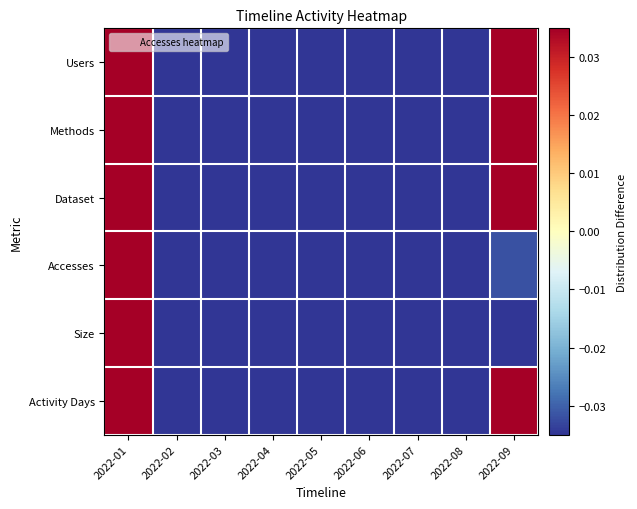

Reading left to right, what are all the values shown in this chart?

Users: 2022-01=0.0	2022-02=-0.0	2022-03=-0.0	2022-04=-0.0	2022-05=-0.0	2022-06=-0.0	2022-07=-0.0	2022-08=-0.0	2022-09=0.0
Methods: 2022-01=0.0	2022-02=-0.0	2022-03=-0.0	2022-04=-0.0	2022-05=-0.0	2022-06=-0.0	2022-07=-0.0	2022-08=-0.0	2022-09=0.0
Dataset: 2022-01=0.0	2022-02=-0.0	2022-03=-0.0	2022-04=-0.0	2022-05=-0.0	2022-06=-0.0	2022-07=-0.0	2022-08=-0.0	2022-09=0.0
Accesses: 2022-01=0.0	2022-02=-0.0	2022-03=-0.0	2022-04=-0.0	2022-05=-0.0	2022-06=-0.0	2022-07=-0.0	2022-08=-0.0	2022-09=-0.0
Size: 2022-01=0.0	2022-02=-0.0	2022-03=-0.0	2022-04=-0.0	2022-05=-0.0	2022-06=-0.0	2022-07=-0.0	2022-08=-0.0	2022-09=-0.0
Activity Days: 2022-01=0.0	2022-02=-0.0	2022-03=-0.0	2022-04=-0.0	2022-05=-0.0	2022-06=-0.0	2022-07=-0.0	2022-08=-0.0	2022-09=0.0